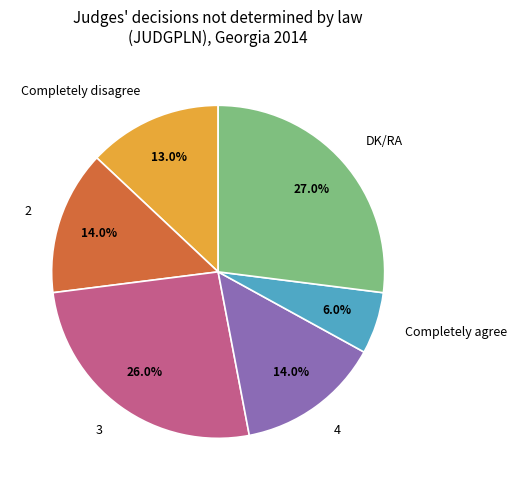

Combined, what portion of the pie is Completely disagree and DK/RA?

40.0%